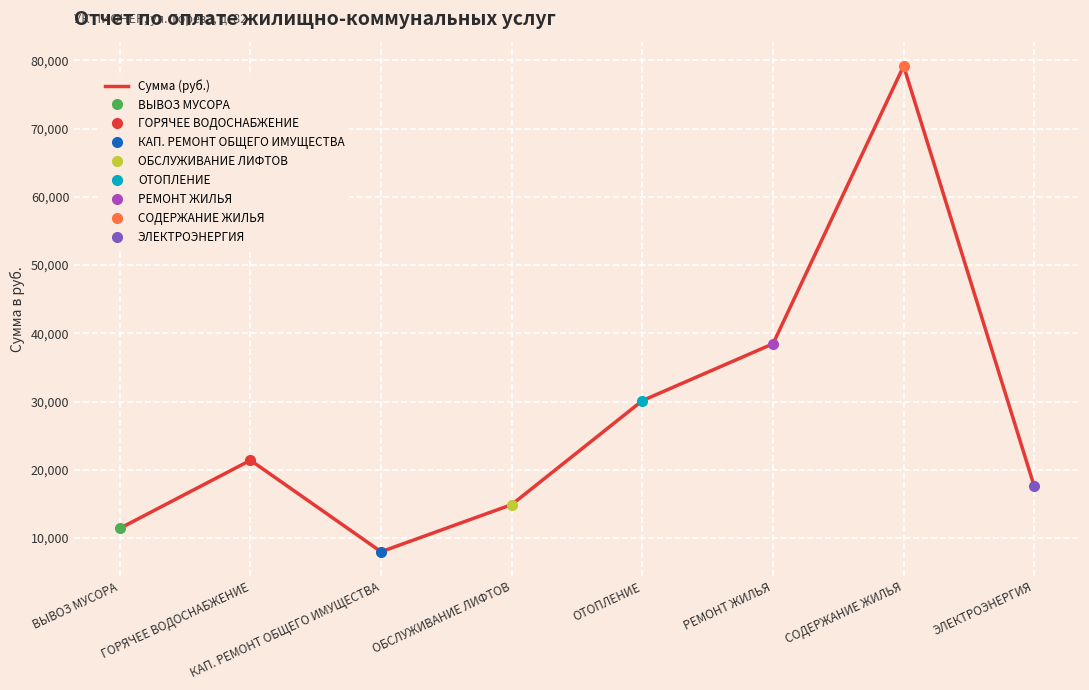

What is the maximum value shown in the chart?

79173.4